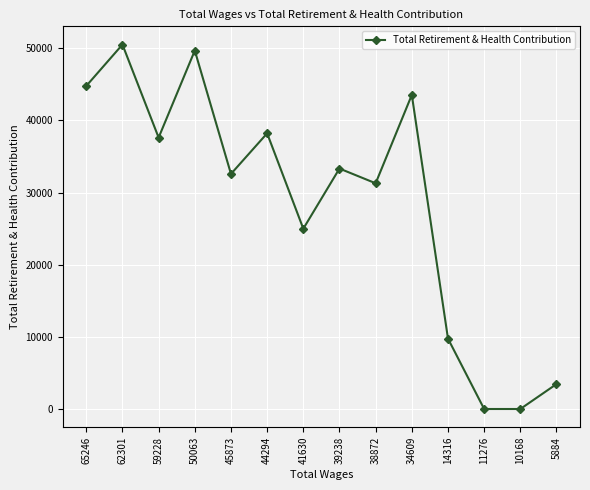

What is the change in value from 65246 to 39238?

-11454